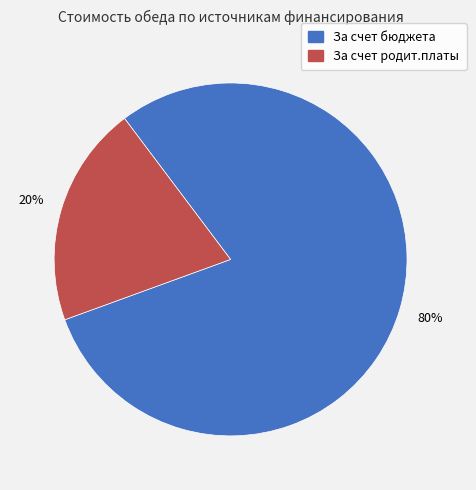

Count the number of slices in the pie.

2